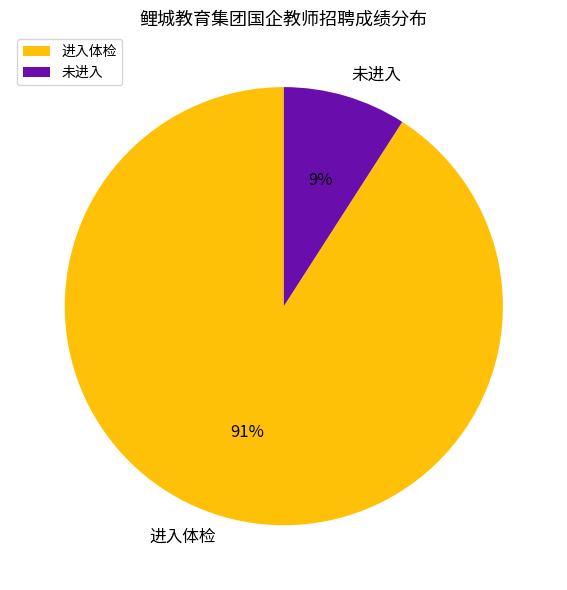

Which category accounts for the majority?

进入体检